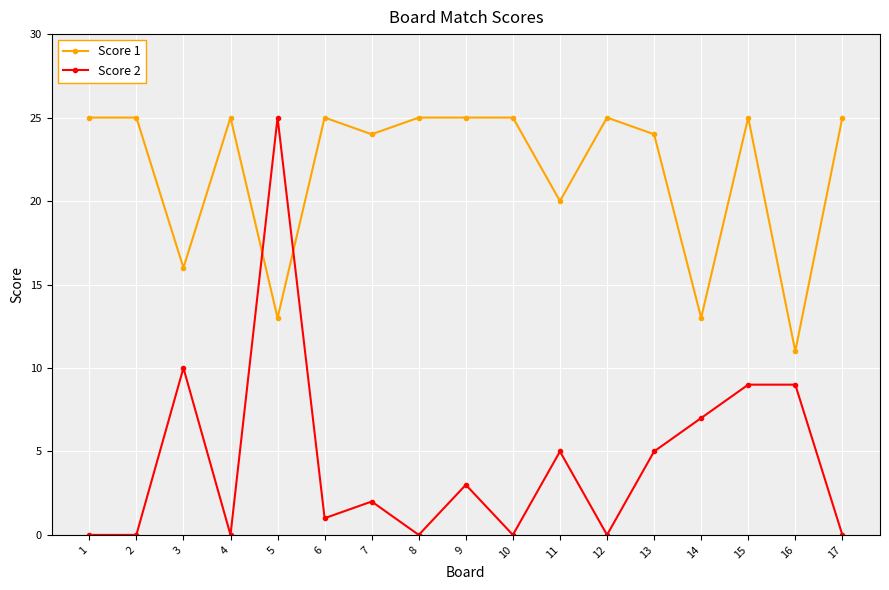

True or false: Score 2 and Score 1 cross at least once.

True